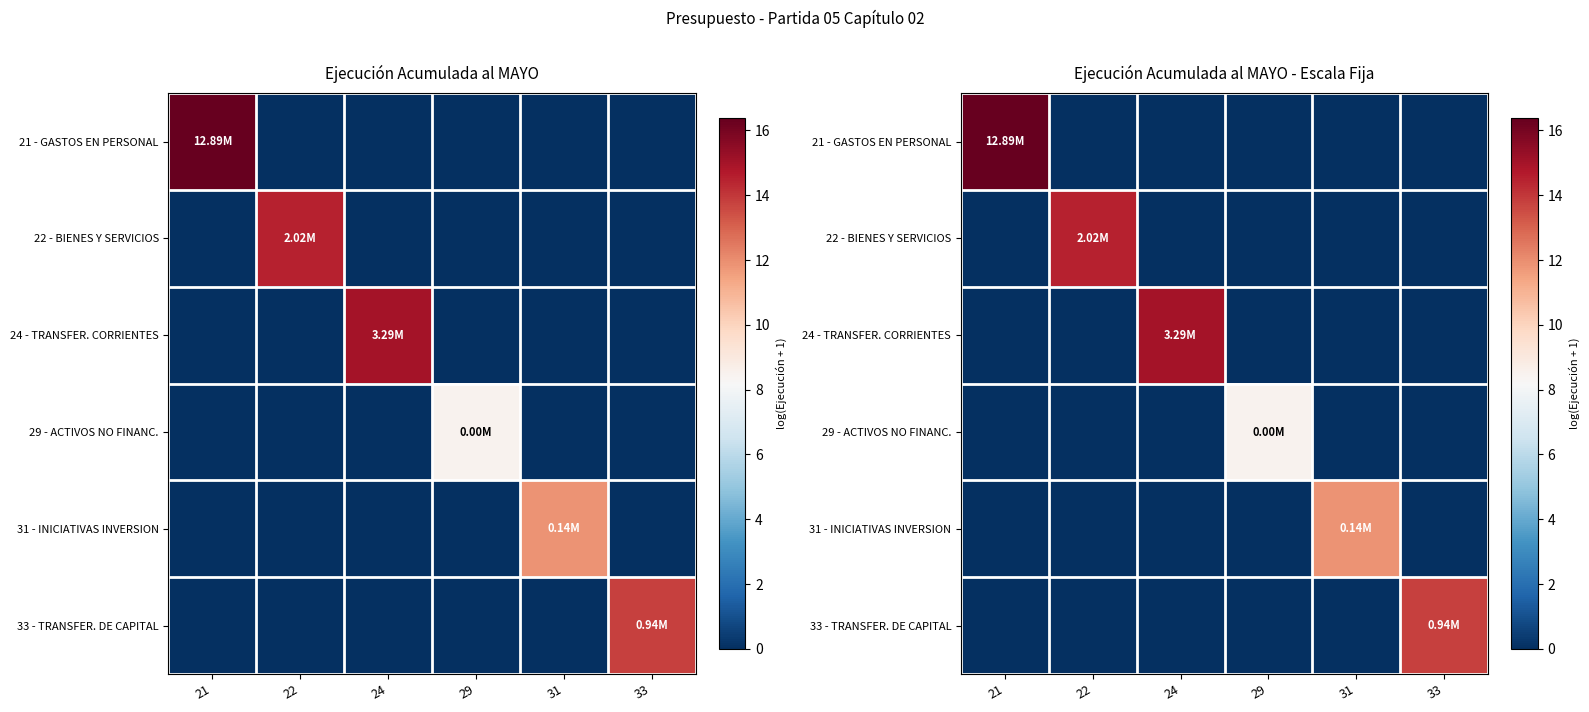

Where is 33 - TRANSFER. DE CAPITAL nearest to the value 6?

21